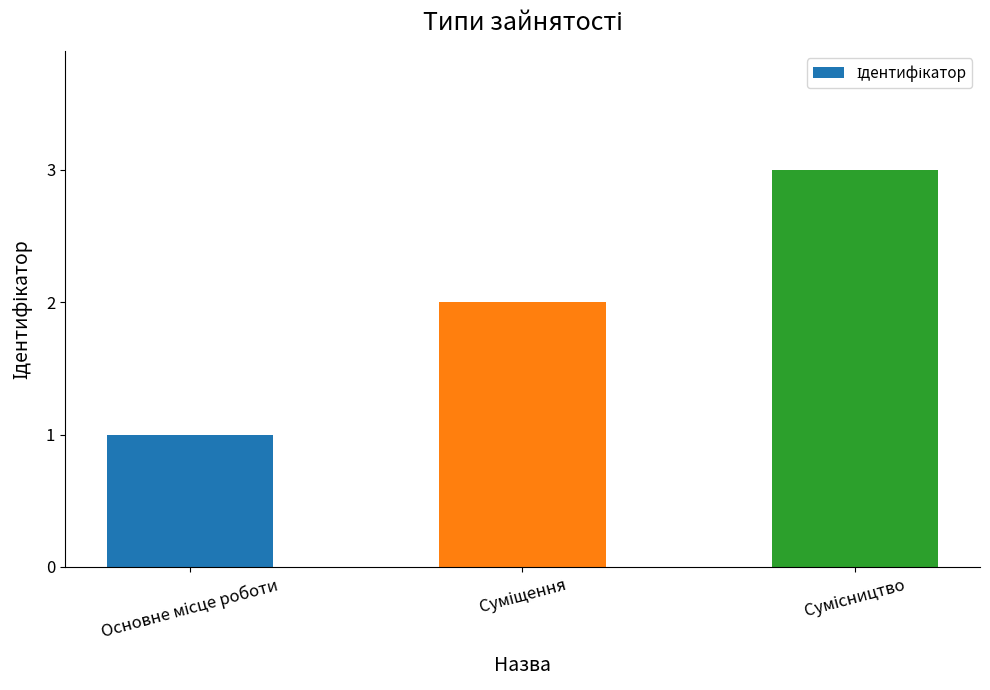

How many data points are less than 2?

1